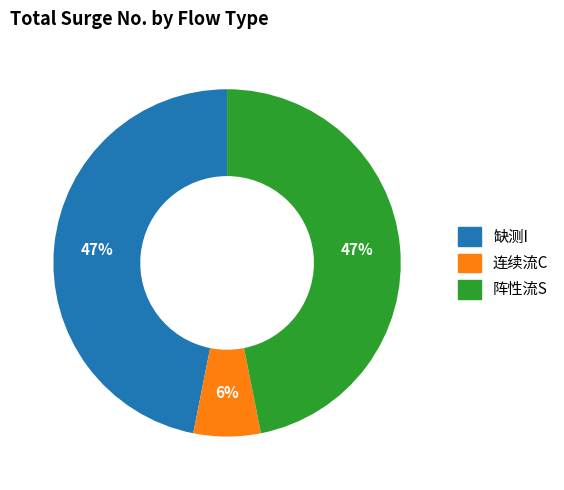

To the nearest percent, what portion does 连续流C represent?

6%